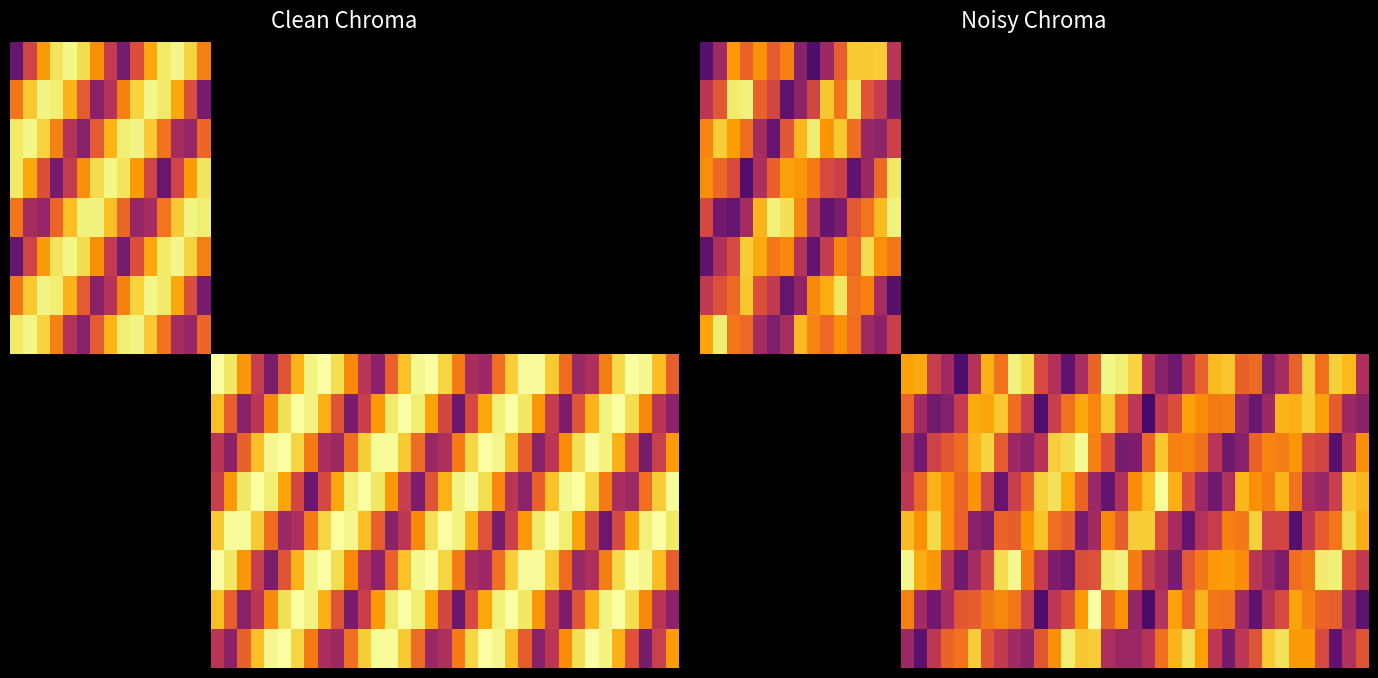

The value of 7778 at 2013-11-18 04:57 is 34057. True or false?

False